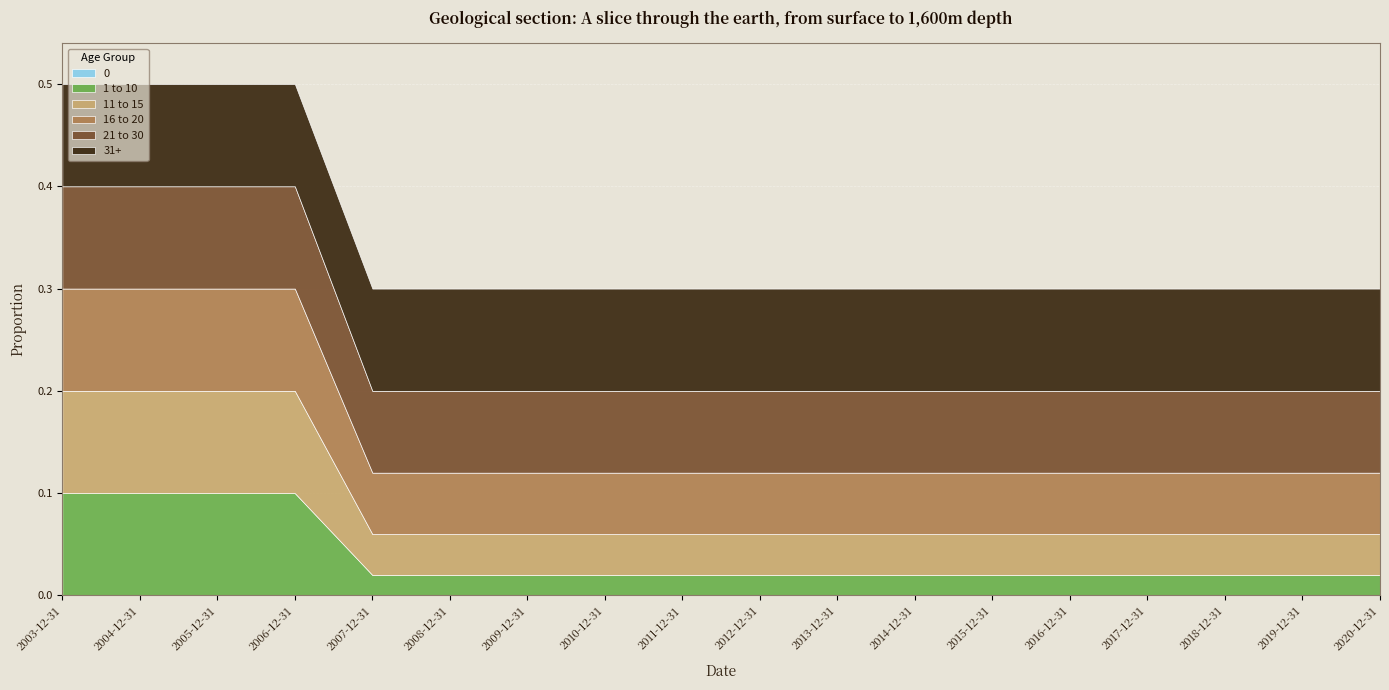

Count the 1 to 10 values in the range 0 to 1.

18